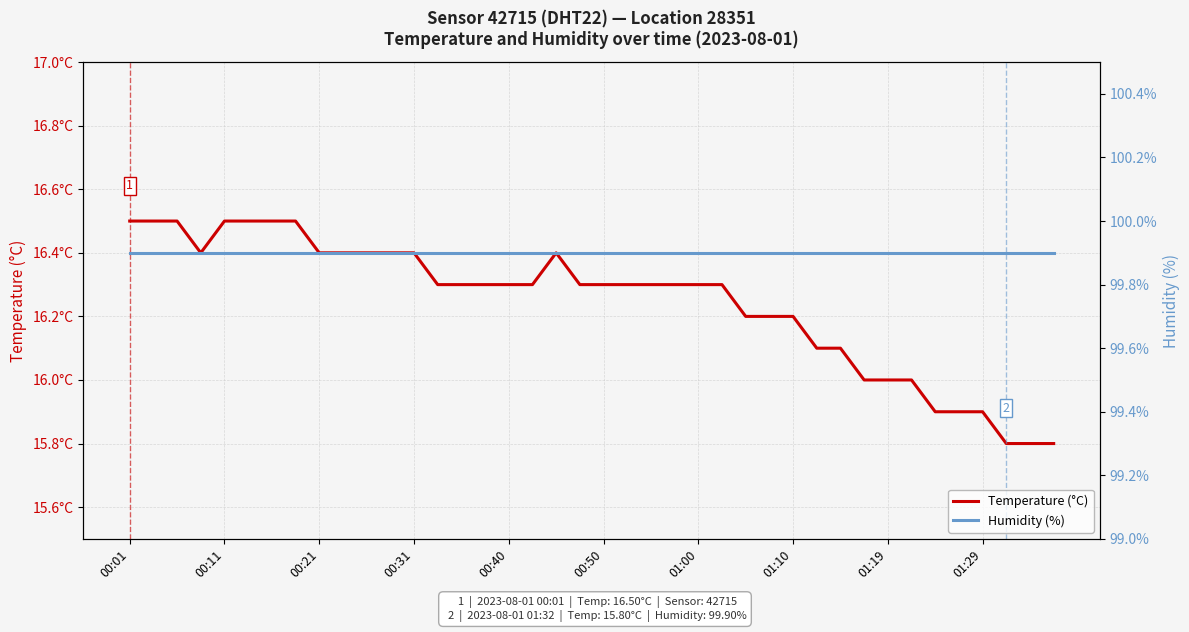

In Temperature (°C), how many points are lower than both neighbors (excluding endpoints)?

1